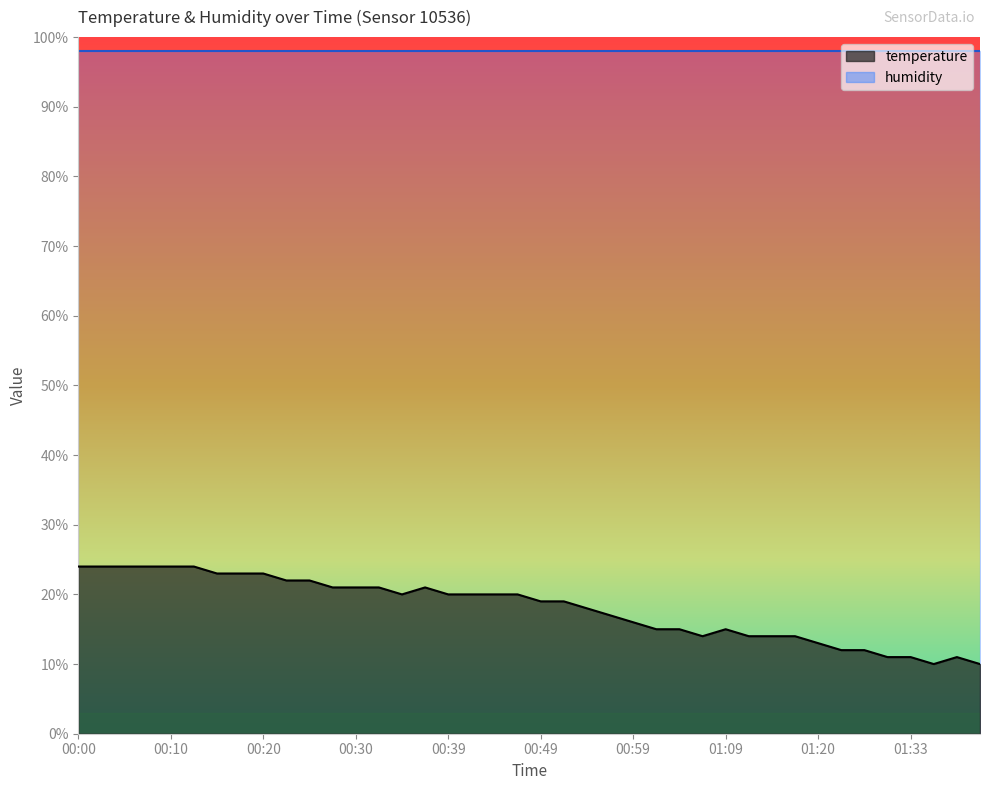

Which label corresponds to the smallest value in the chart?

01:36